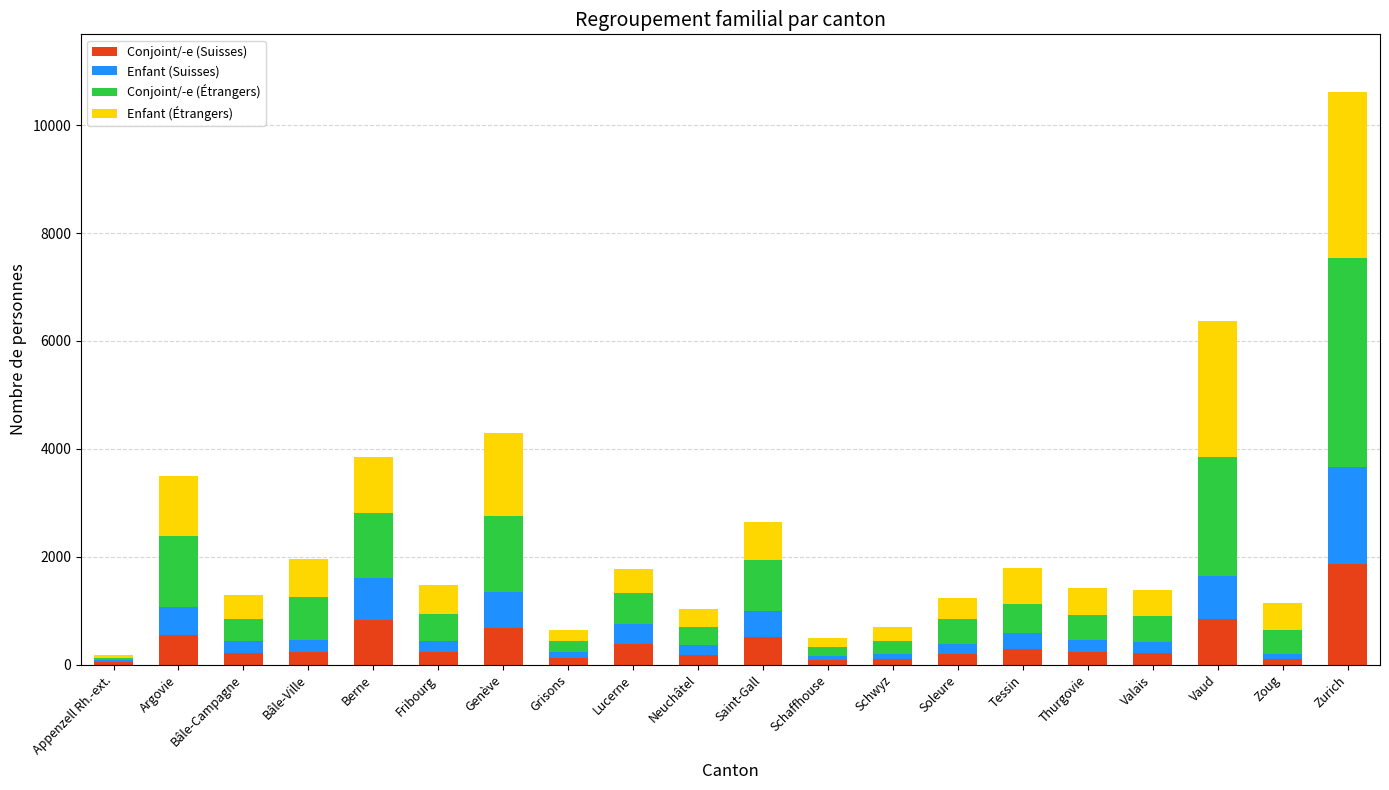

What is the total value across all series at Lucerne?

1769